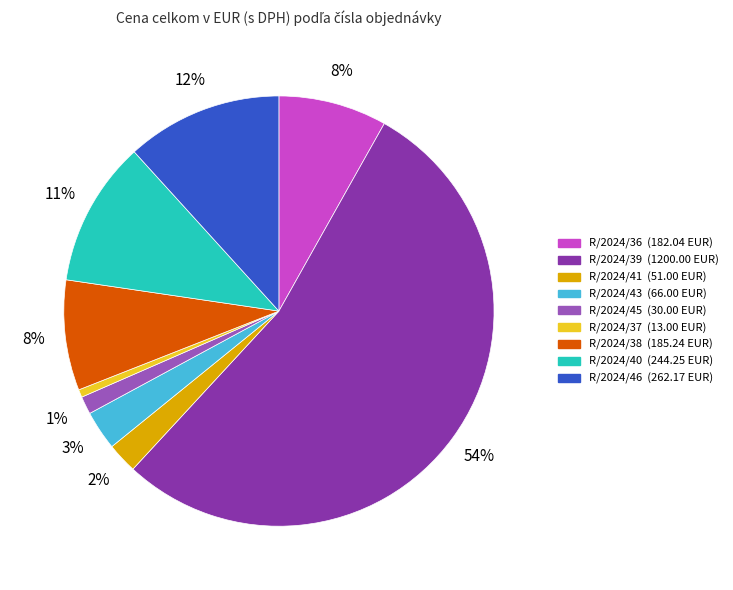

Between R/2024/37 and R/2024/38, which is larger?

R/2024/38